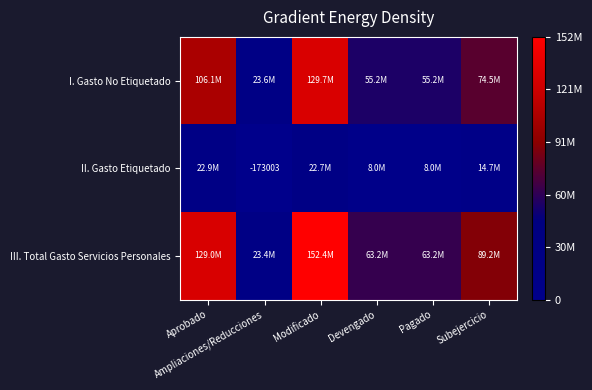

Rank the series by their maximum value, from lowest to highest.

II. Gasto Etiquetado, I. Gasto No Etiquetado, III. Total Gasto Servicios Personales